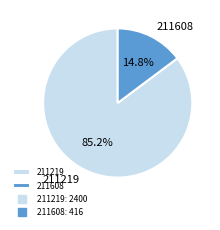

Is there any slice that represents more than half of the pie?

Yes